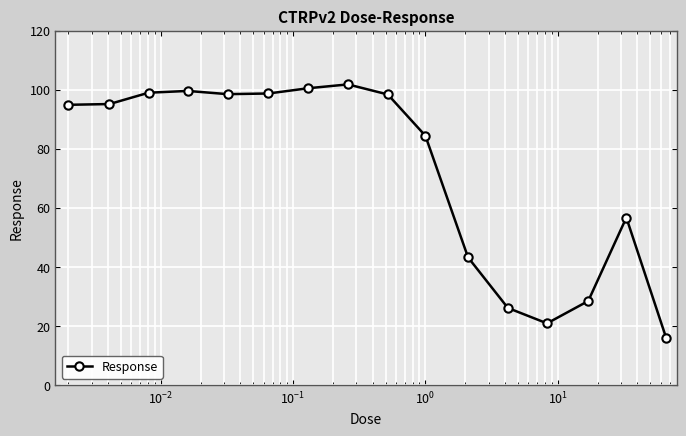

What is the value of the 11th point from the left?

43.2